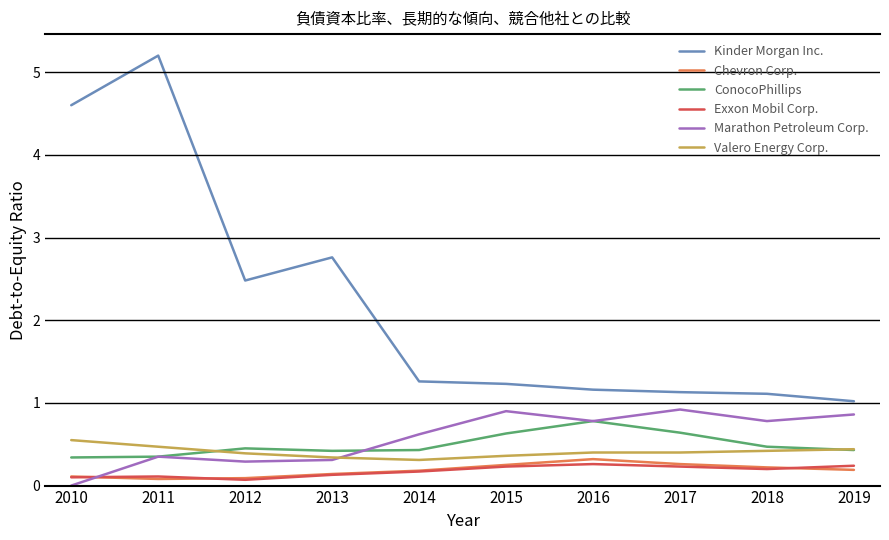

Which category has the highest value across all series?

2011